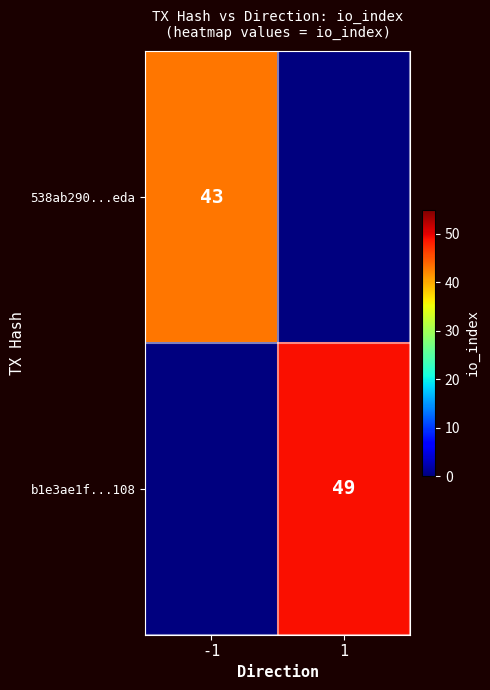

Between 1 and -1, which is larger?

-1